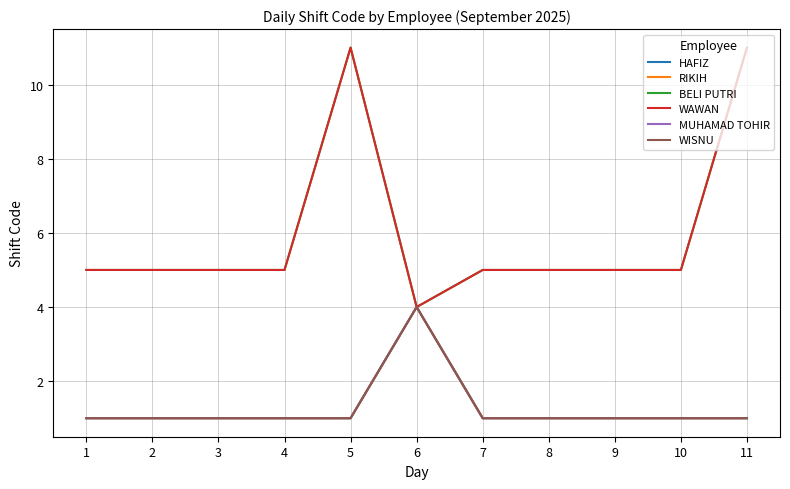

Is the value of HAFIZ at 2 greater than the value of BELI PUTRI at 4?

No